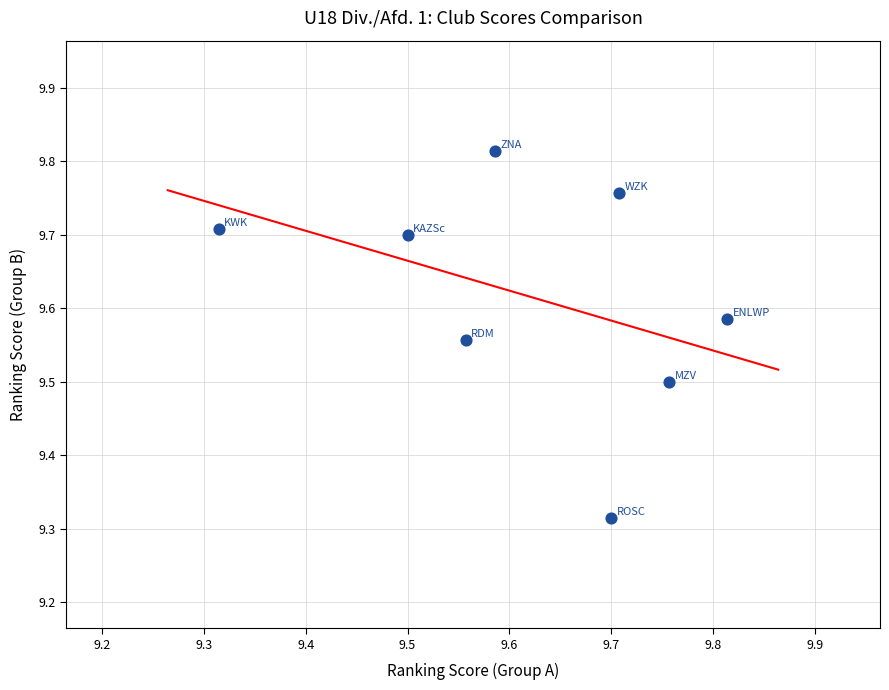

What is the range of X values (max minus min)?

0.5